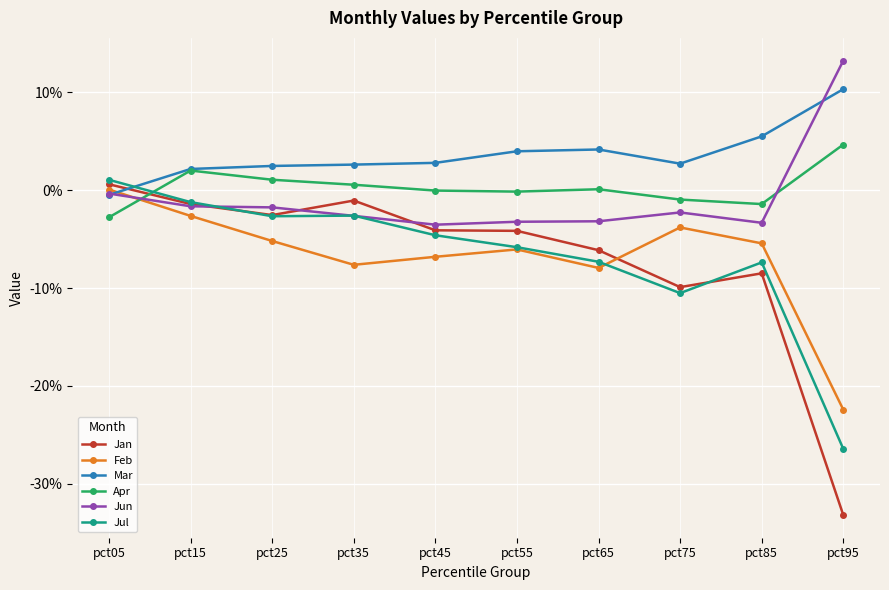

Is this an area chart (filled region under the line)?

No